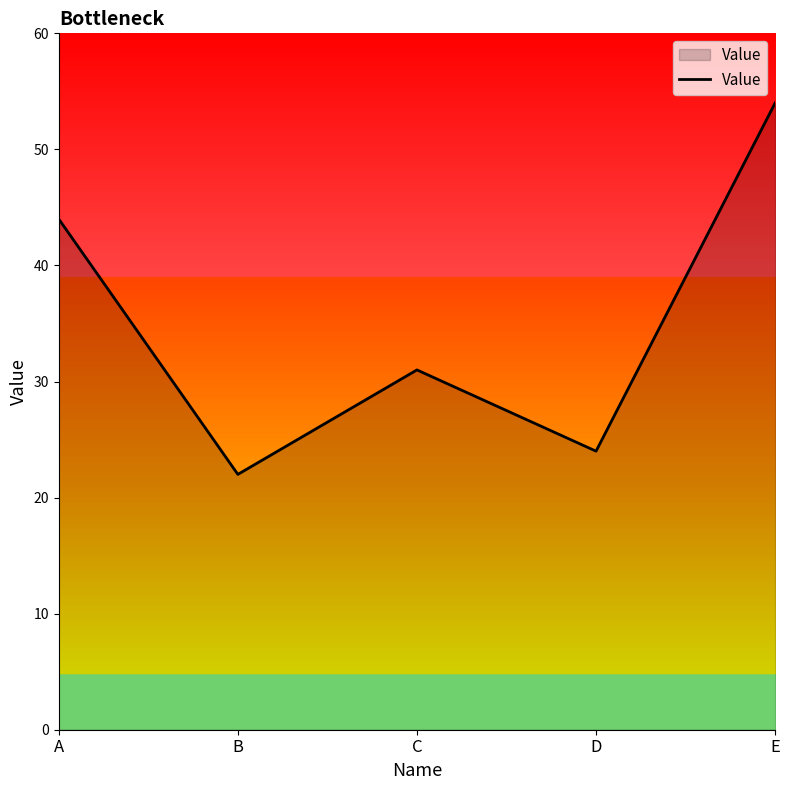

What is the sum of the values at B and E?

76